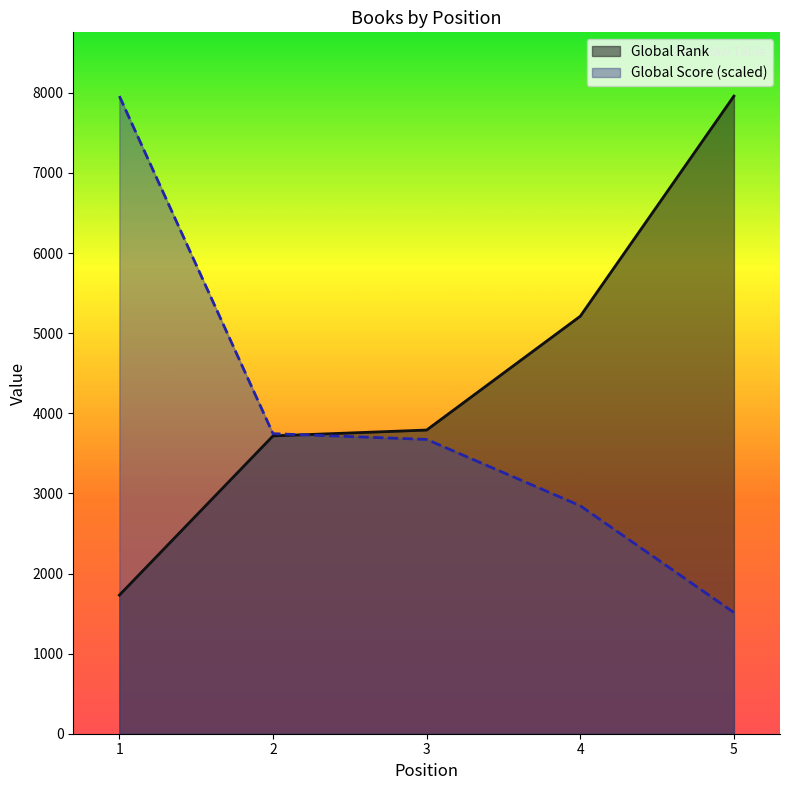

Which category has the highest value in the Global Score (scaled) series?

1